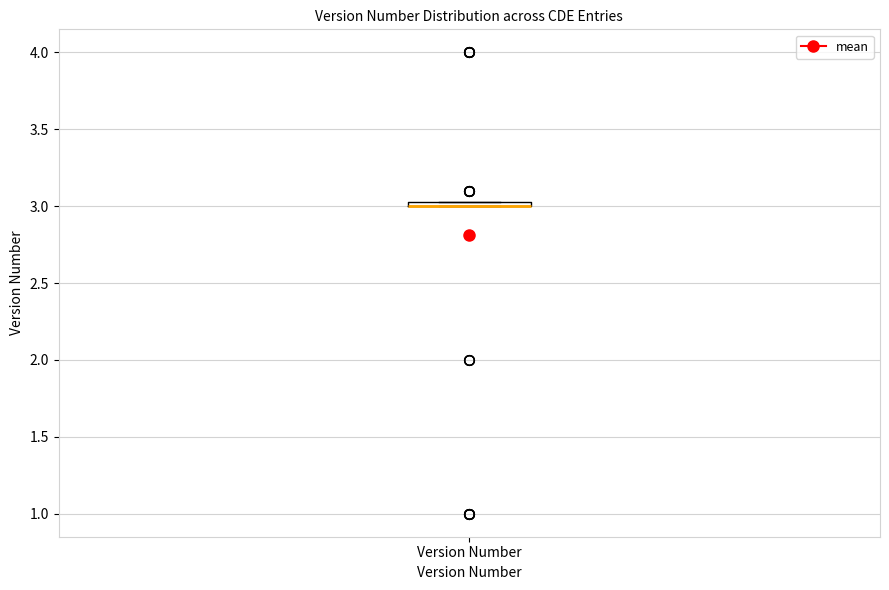

Where is the upper edge of the box for Version Number on the y-axis? The values are not printed on the chart, so give them approximately, as read against the axis.

3.05